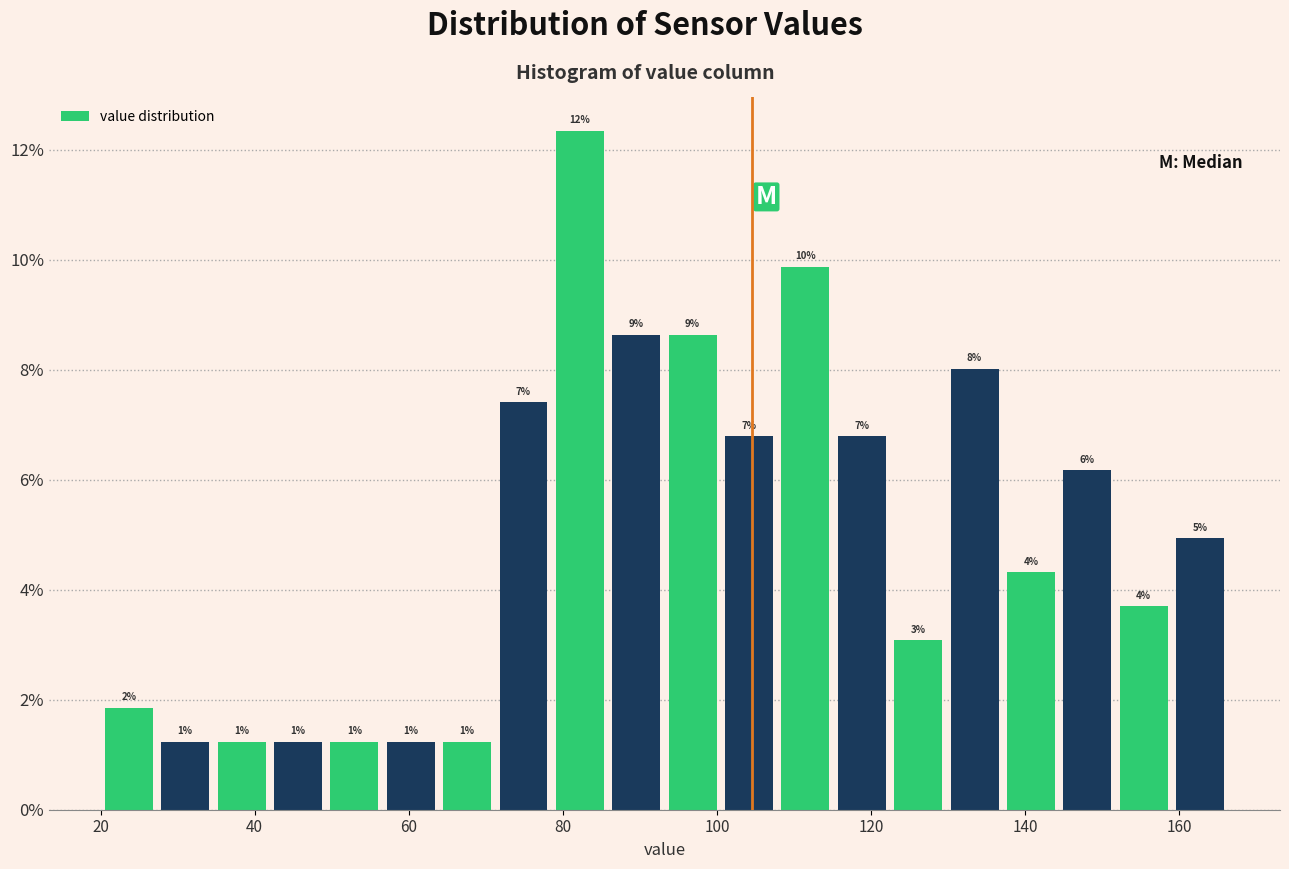

Around what value on the x-axis is the tallest bar? Give the approximate position of its centre, as read against the axis.

82